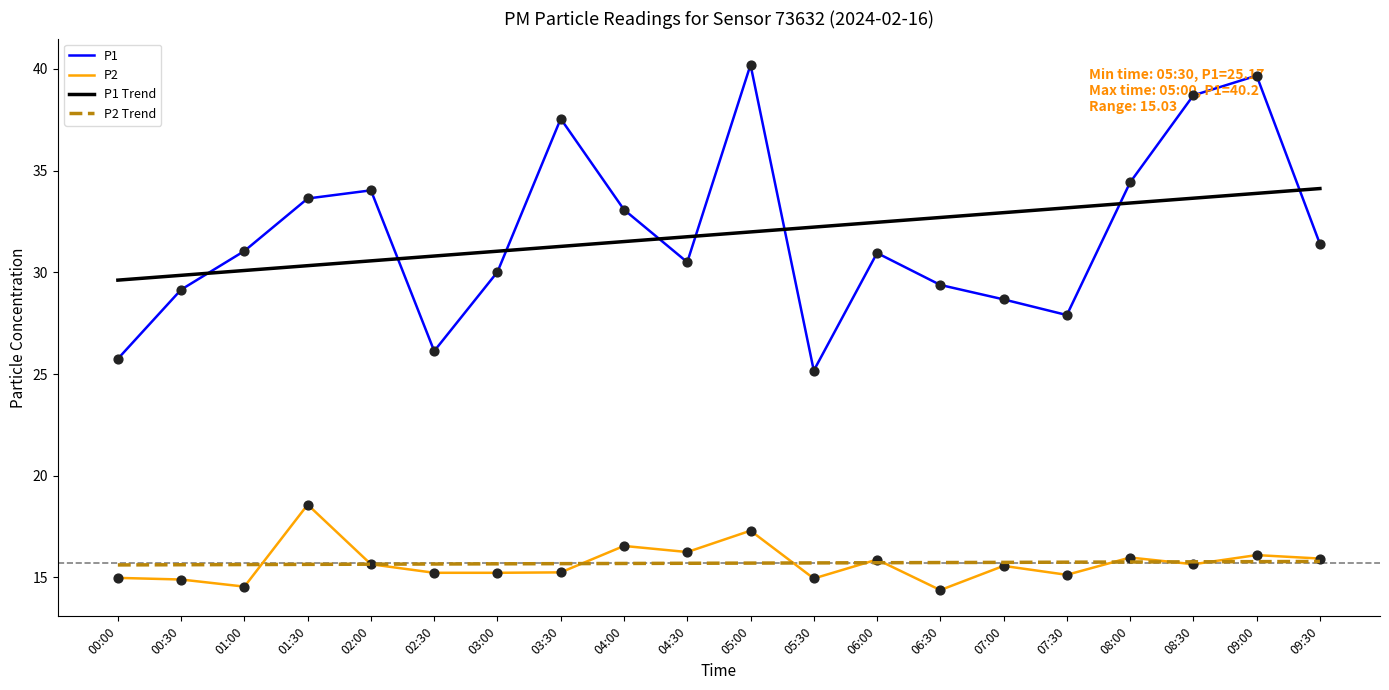

Which series has the widest spread of values?

P1